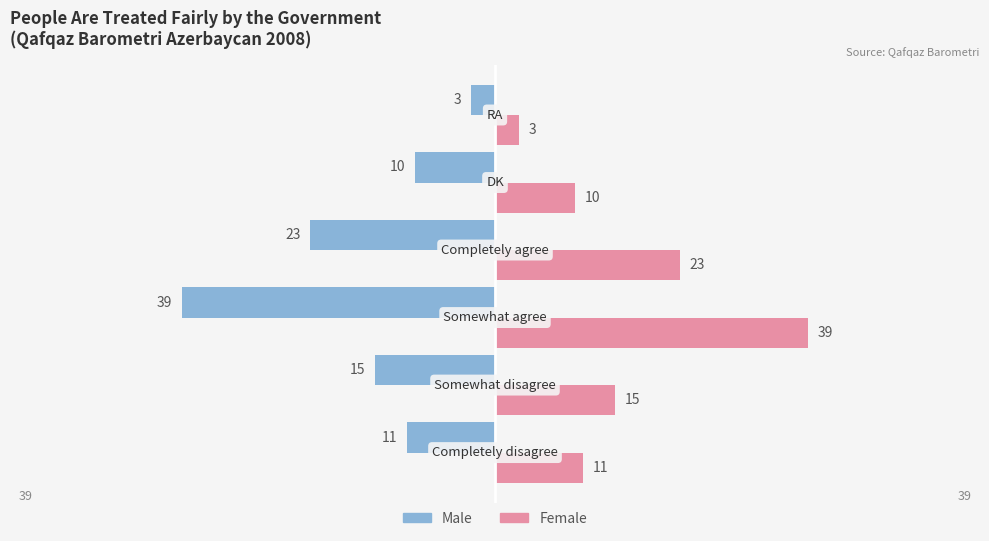

What is the highest value of the Female series?

39